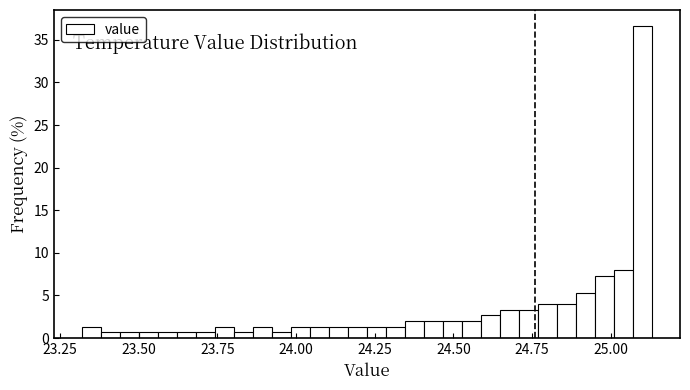

Read against the x-axis, roughly where is the centre of the tallest bar?

25.10